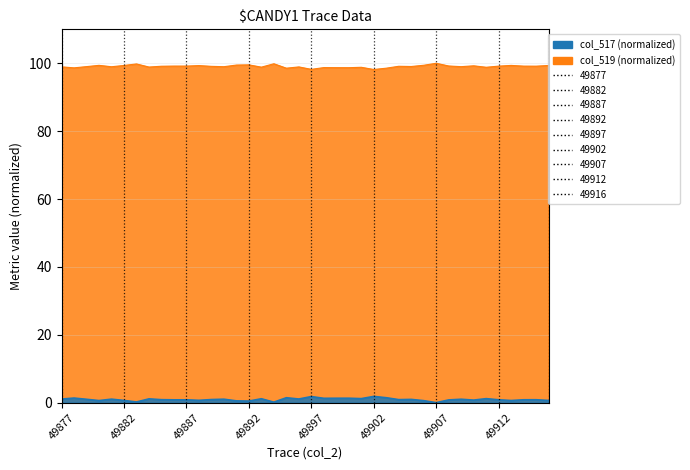

How many lines are shown in the chart?

2